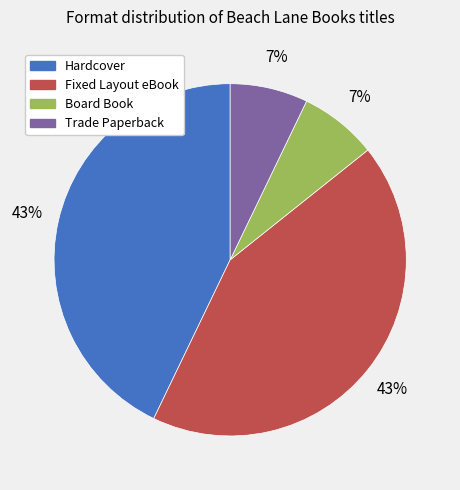

To the nearest percent, what is the combined percentage of Fixed Layout eBook and Trade Paperback?

50%